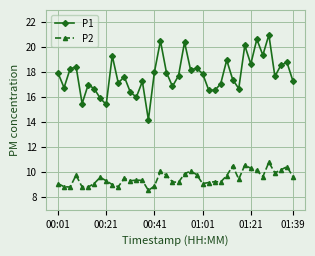

At how many categories does at least one series exceed 14?

40